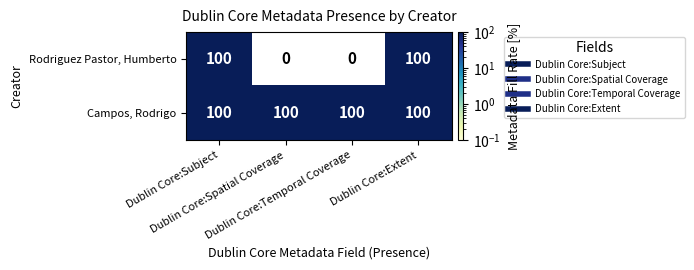

What is the average value of the Rodriguez Pastor, Humberto series?

50